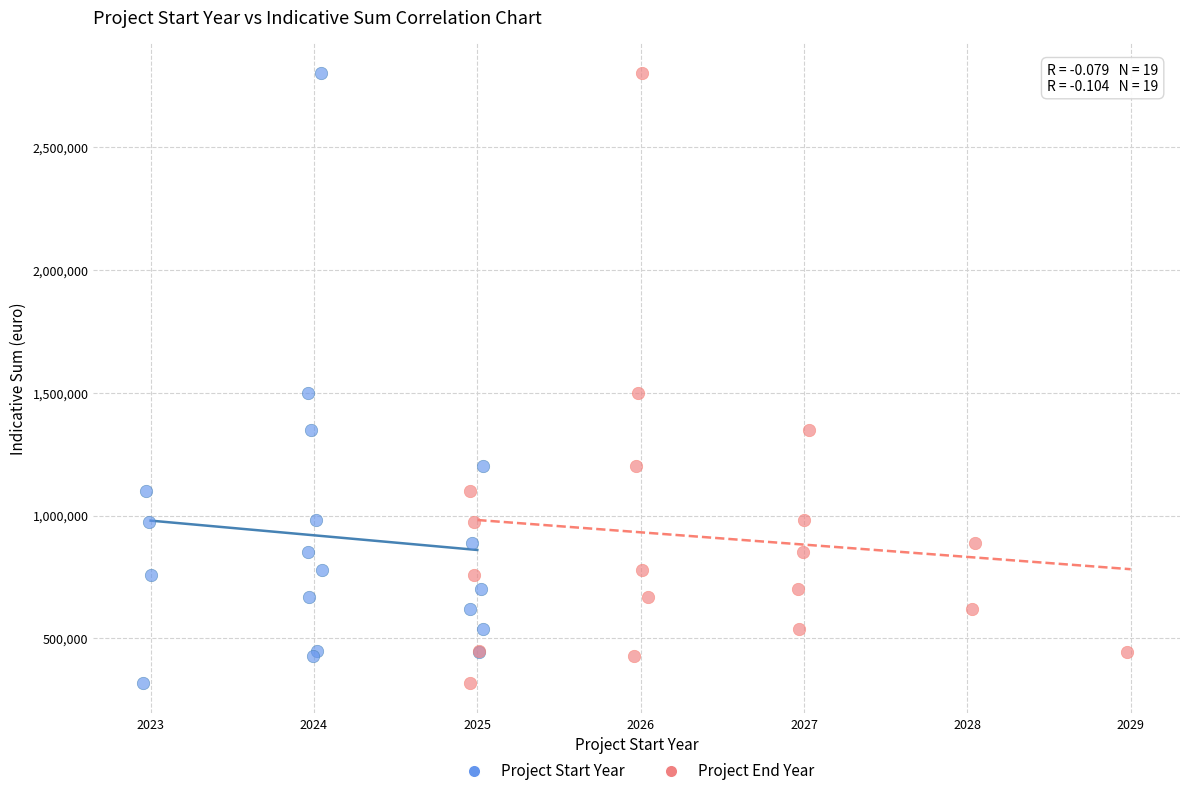

What are all the series names shown in the legend?

Project Start Year, Project End Year